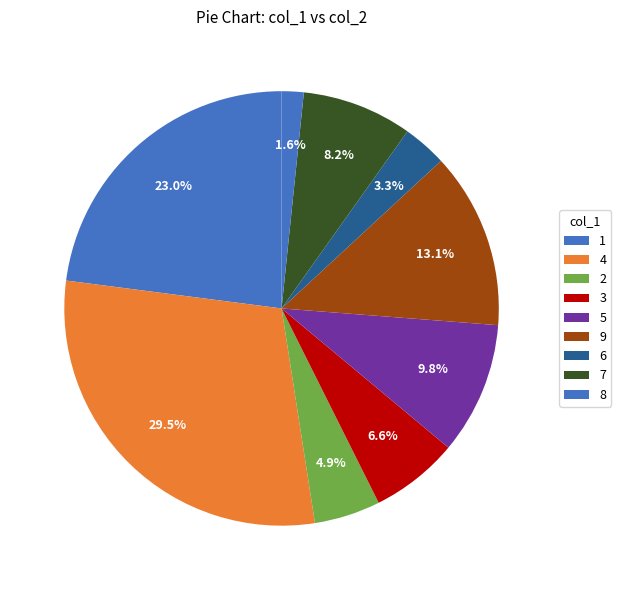

Rank the categories by value from highest to lowest.

4, 1, 9, 5, 7, 3, 2, 6, 8